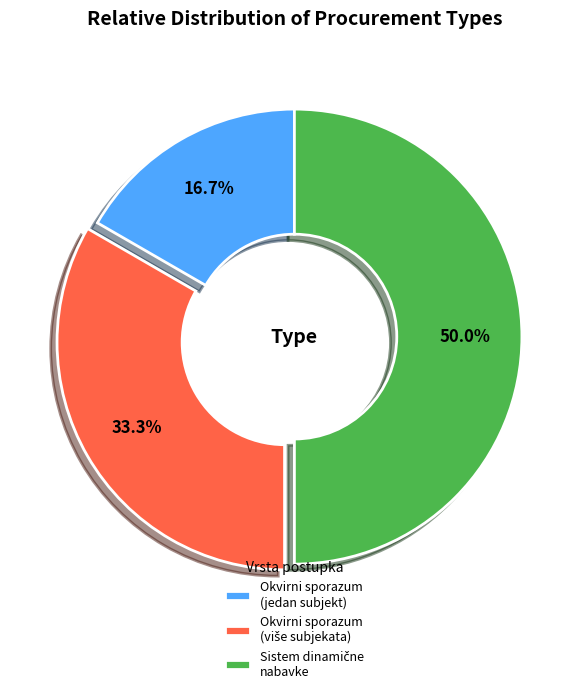

Which category has the smallest portion of the pie?

Okvirni sporazum (jedan subjekt)